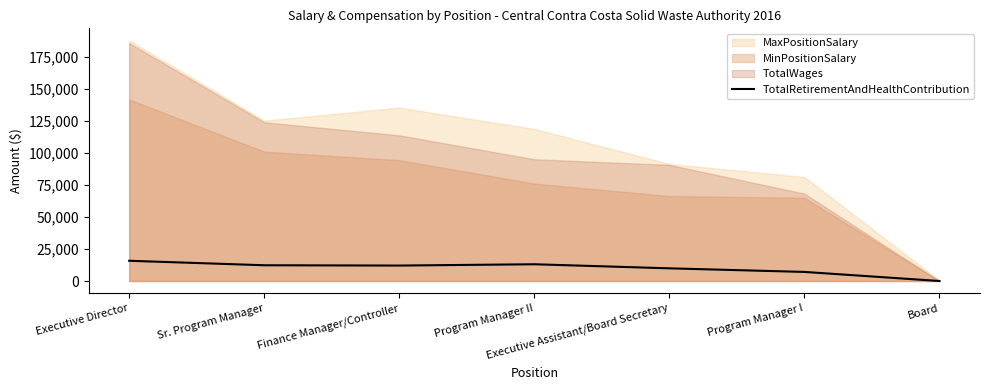

The chart shows a value of 12078 at Finance Manager/Controller. True or false?

True